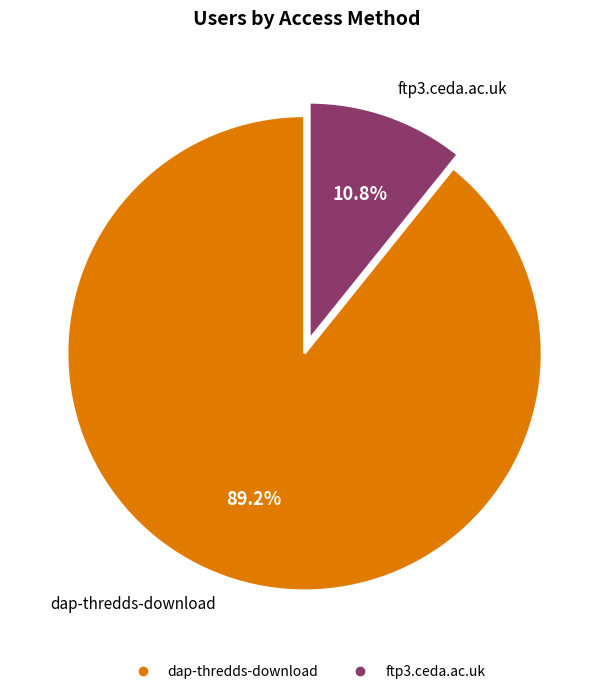

True or false: dap-thredds-download accounts for 89% of the total.

True